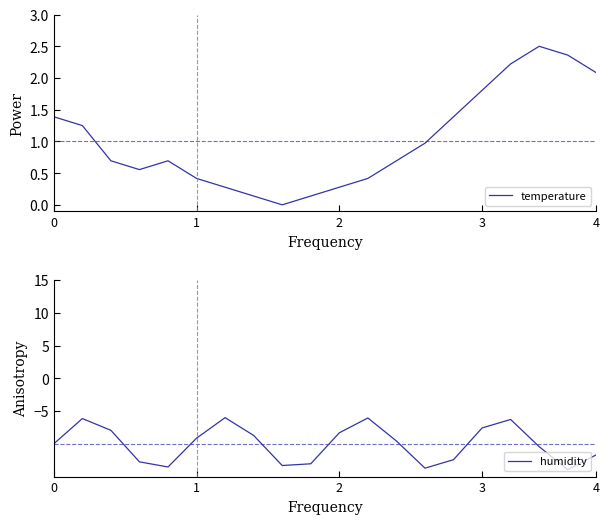

Reading left to right, transcribe all the data shown in this chart.

temperature: 1.4	1.2	0.7	0.6	0.7	0.4	0.3	0.1	0.0	0.1	0.3	0.4	0.7	1.0	1.4	1.8	2.2	2.5	2.4	2.1
humidity: -10.0	-6.1	-7.9	-12.8	-13.5	-9.1	-6.0	-8.7	-13.3	-13.0	-8.3	-6.1	-9.6	-13.7	-12.4	-7.6	-6.3	-10.4	-13.9	-11.7